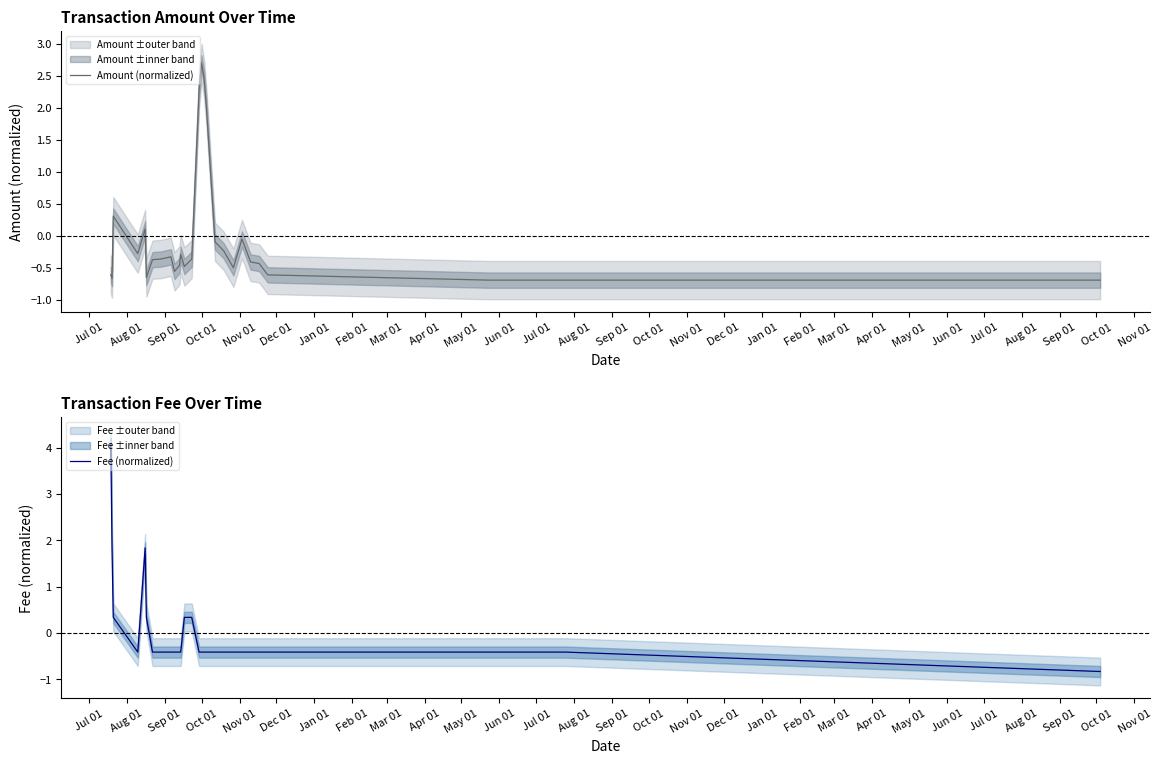

At which category is the sum across all series the highest?

Jul 01